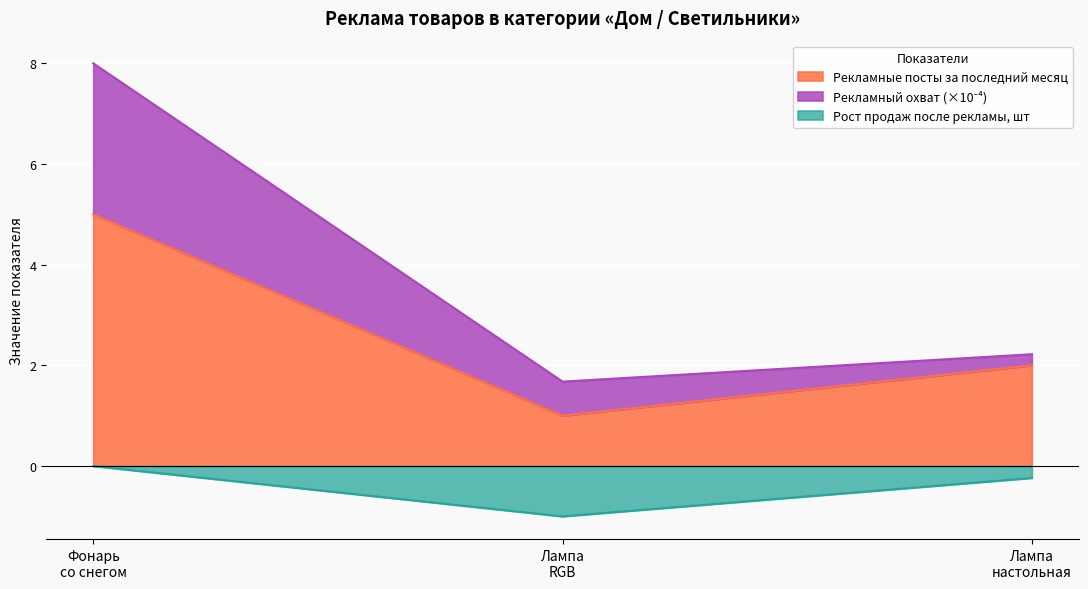

Count the Рекламные посты за последний месяц values in the range 1 to 5.

3